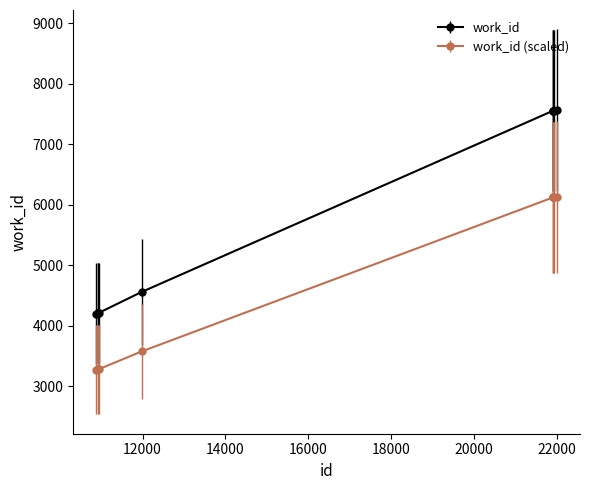

What is the value of the work_id point at the 5th from the left?

4555.0